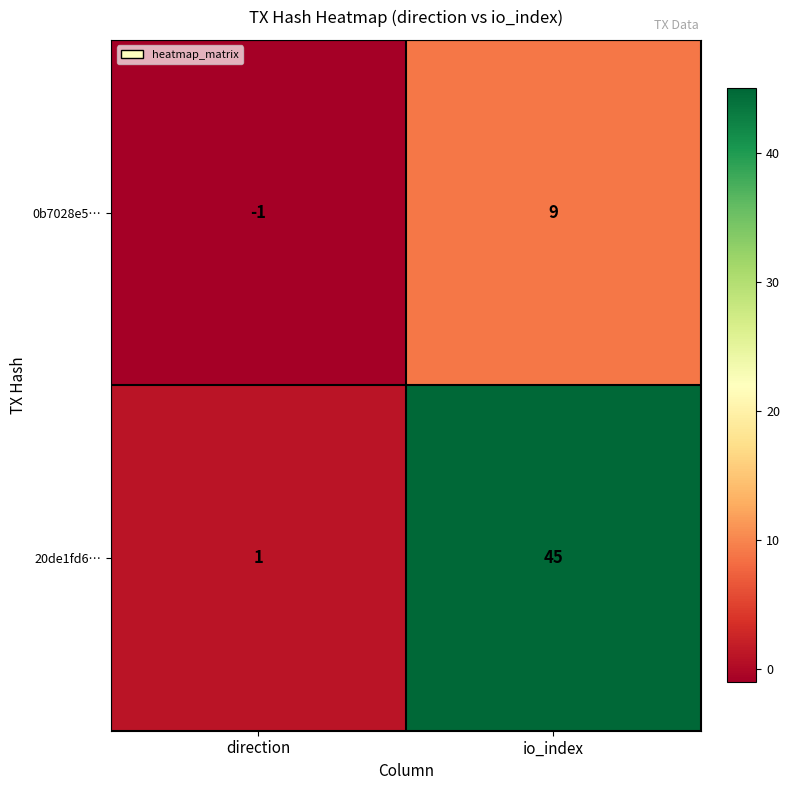

At which category is the sum across all series the highest?

io_index